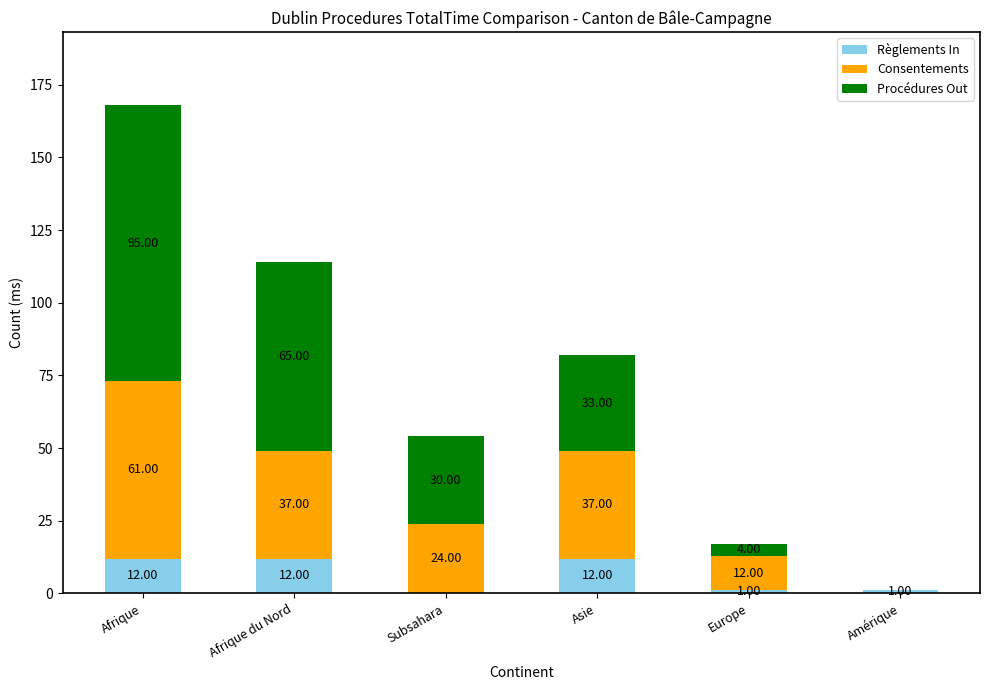

At which category is the sum across all series the highest?

Afrique